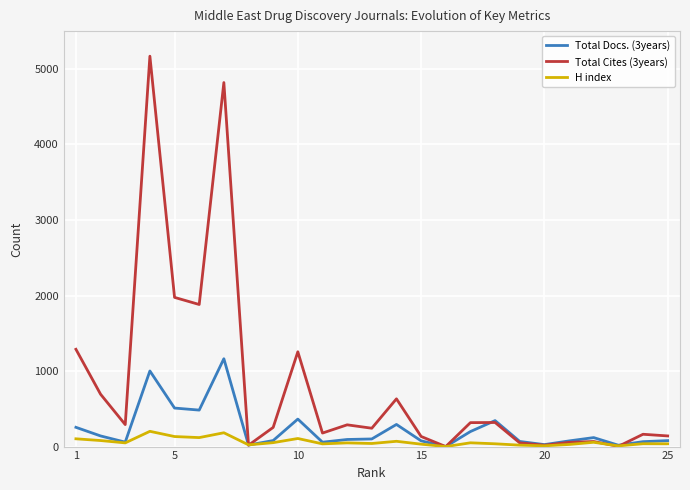

Which series has the largest range (max minus min)?

Total Cites (3years)